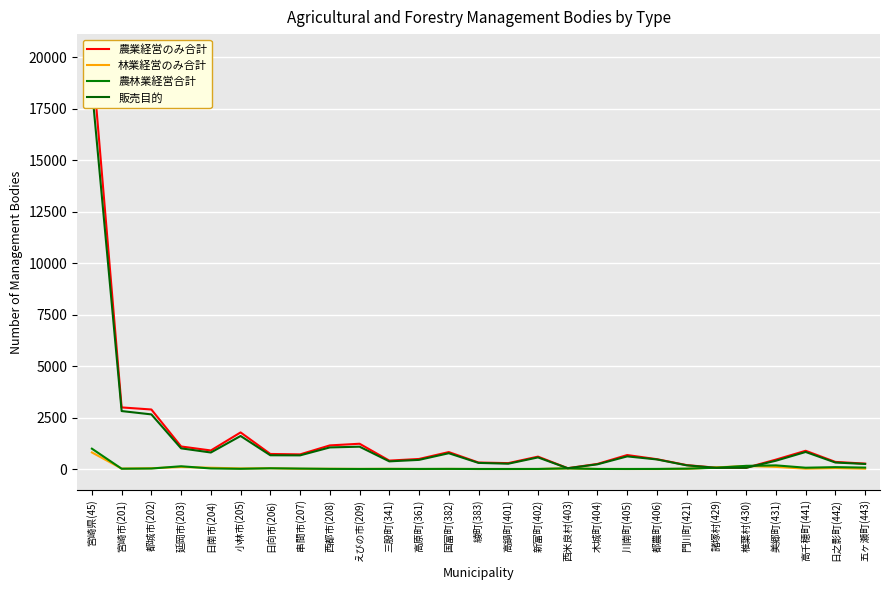

What is the label of the 3rd point from the right?

高千穂町(441)